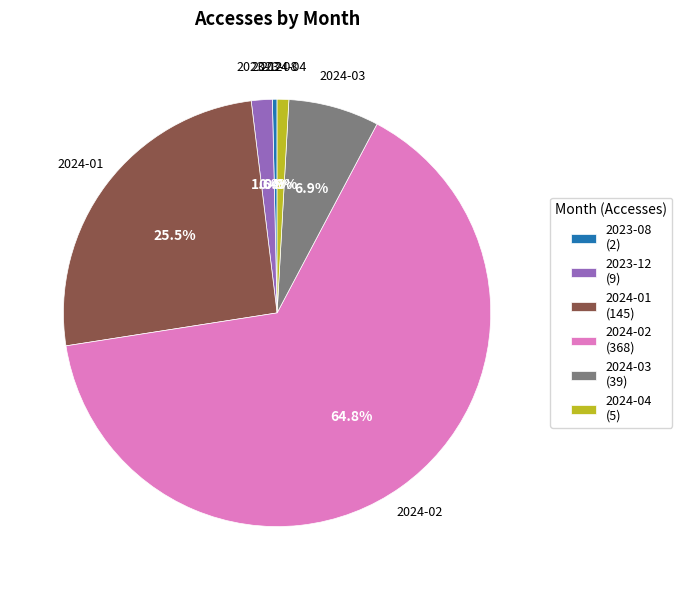

What percentage is NOT represented by 2024-04 (5)?

99.1%